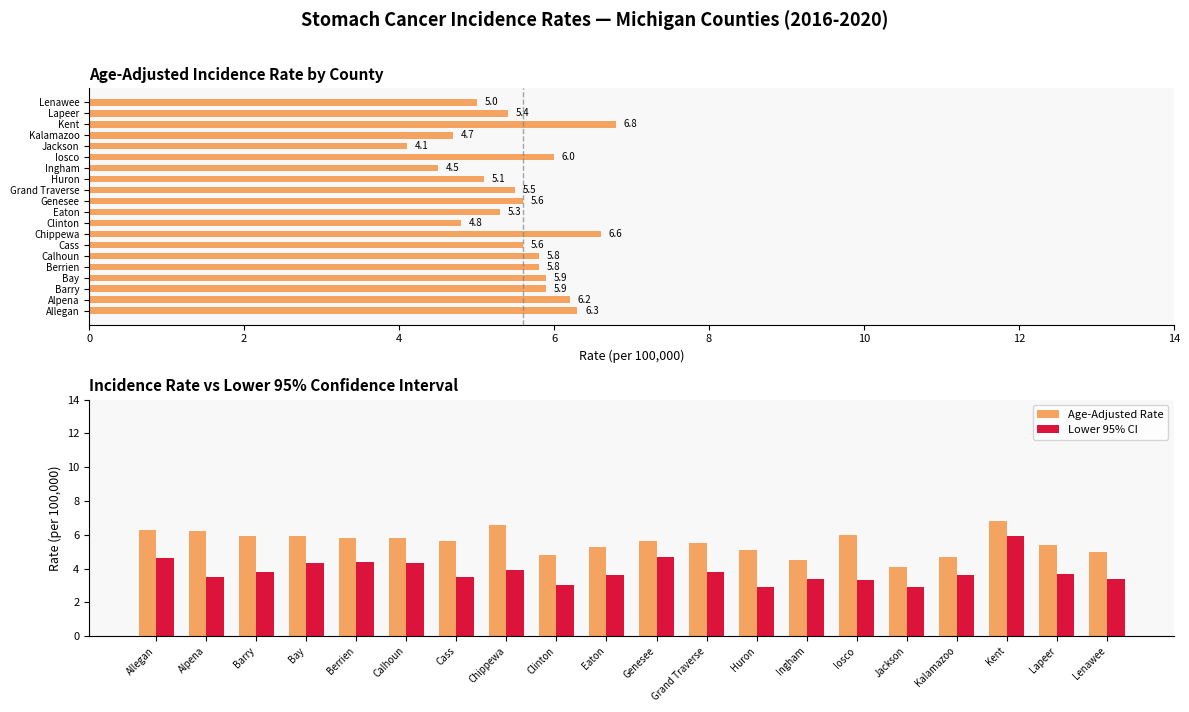

What is the difference between the second highest and second lowest values in the Age-Adjusted Rate series?

2.1